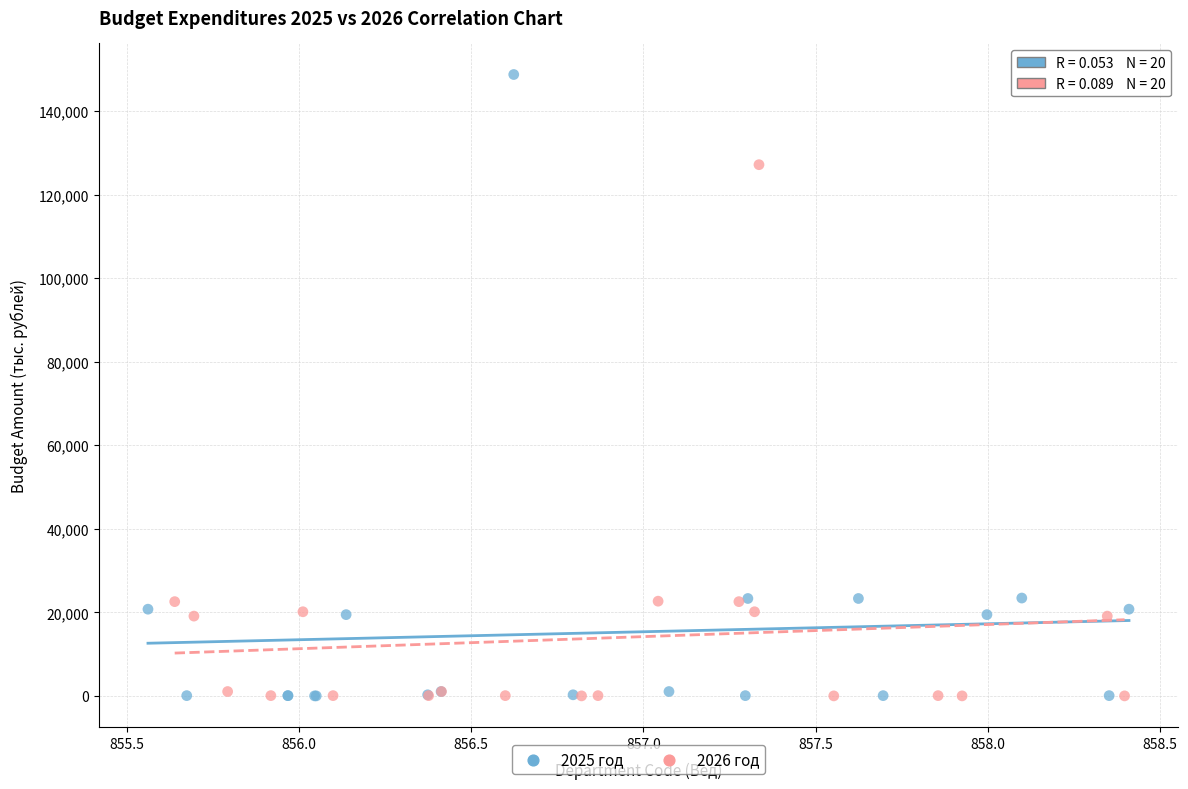

Which series reaches the maximum Y coordinate?

2025 год